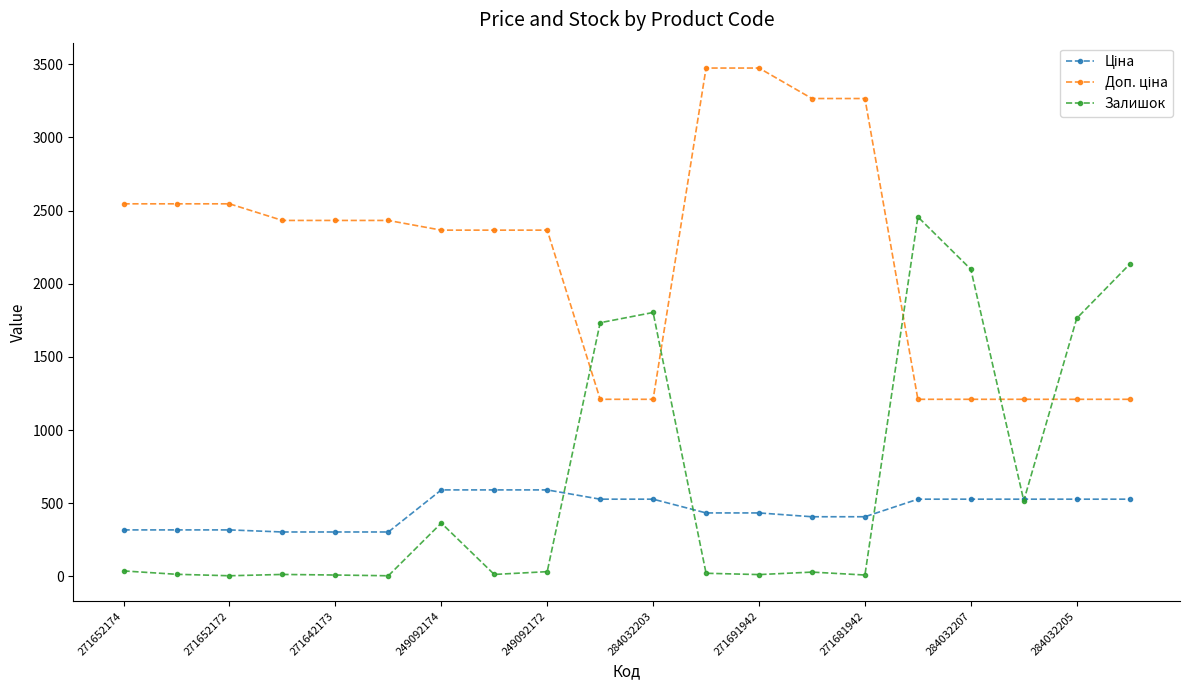

What is the value of the Залишок point at the 17th from the left?

2099.0